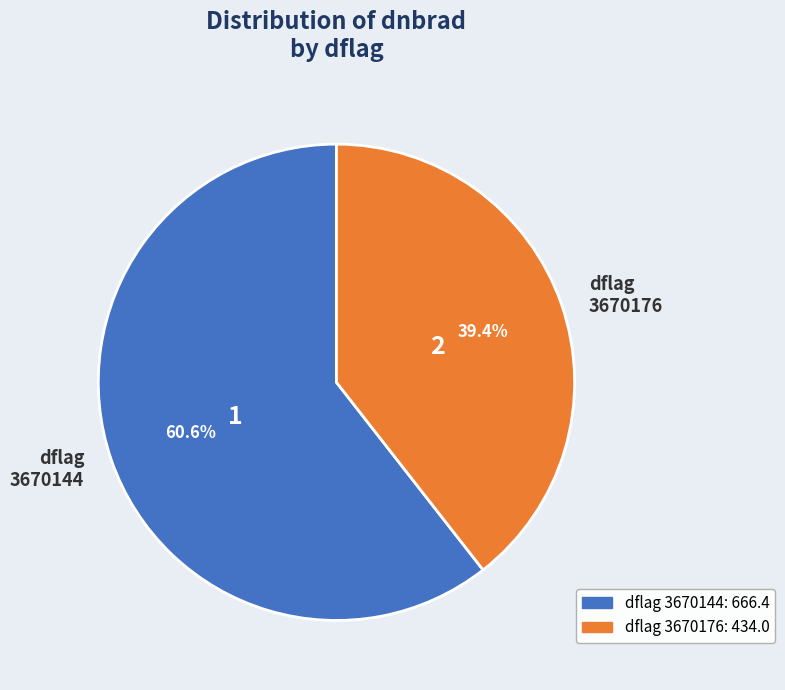

To the nearest percent, what is the difference between the largest and smallest slice percentages?

21%